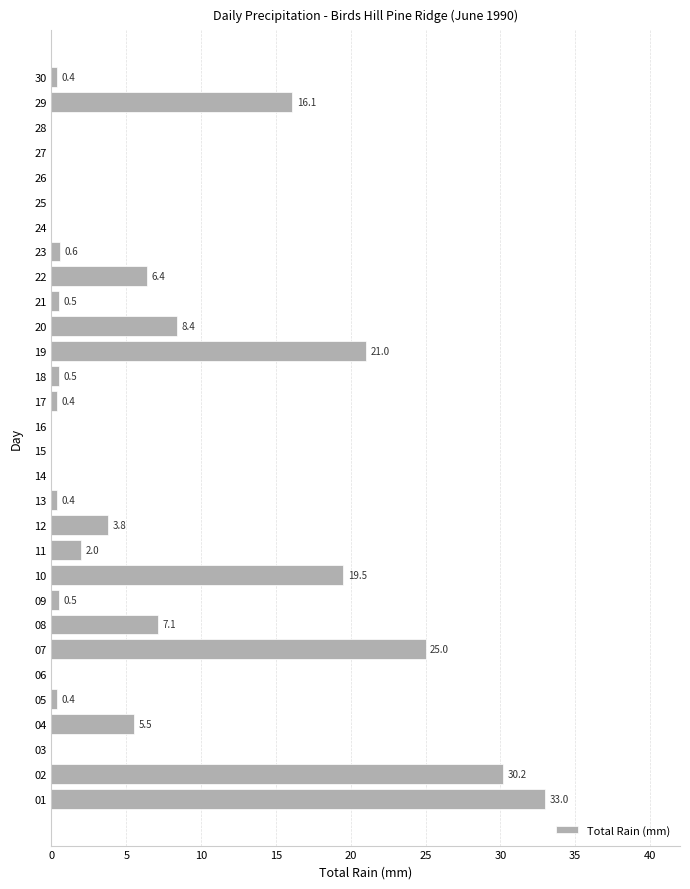

What is the sum of the values at 21 and 17?

0.9